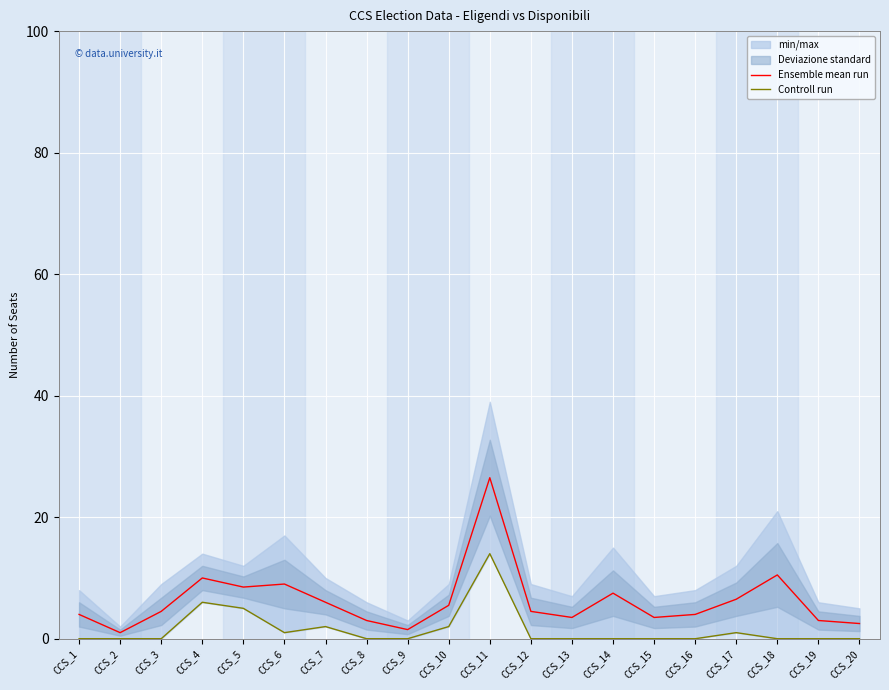

Which series has the largest total across all categories?

Ensemble mean run